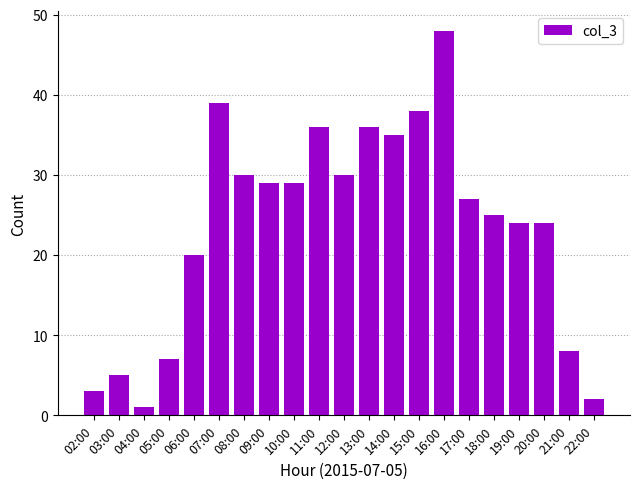

Reading right to left, list all the values displayed in this chart.

2	8	24	24	25	27	48	38	35	36	30	36	29	29	30	39	20	7	1	5	3